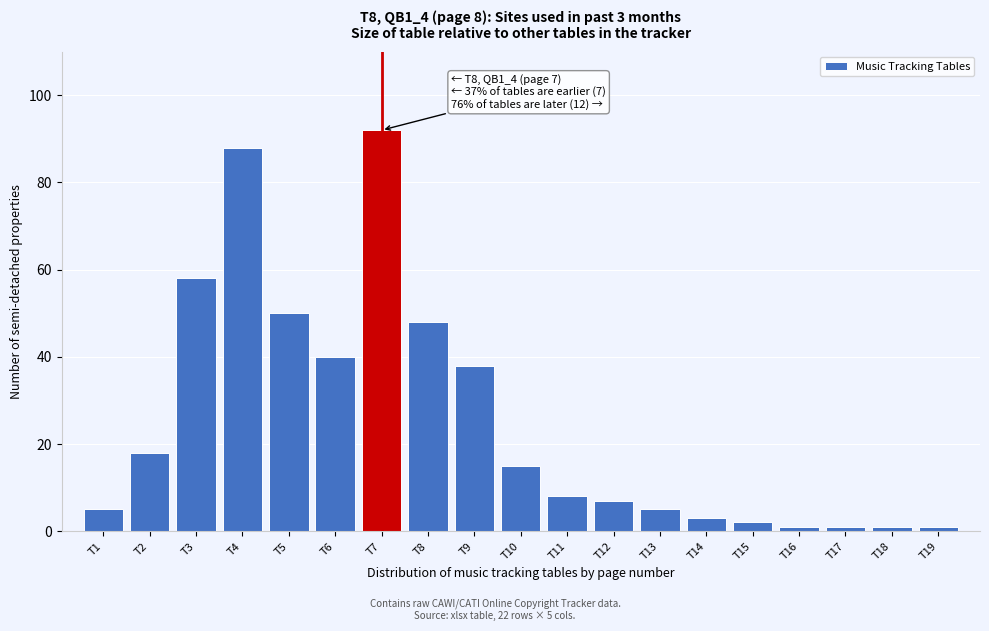

Reading left to right, transcribe all the data shown in this chart.

T1=5	T2=18	T3=58	T4=88	T5=50	T6=40	T7=92	T8=48	T9=38	T10=15	T11=8	T12=7	T13=5	T14=3	T15=2	T16=1	T17=1	T18=1	T19=1